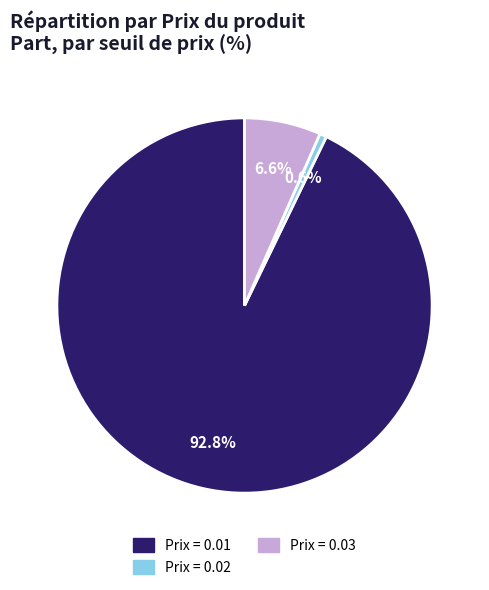

What is the largest slice in the pie chart?

Prix = 0.01